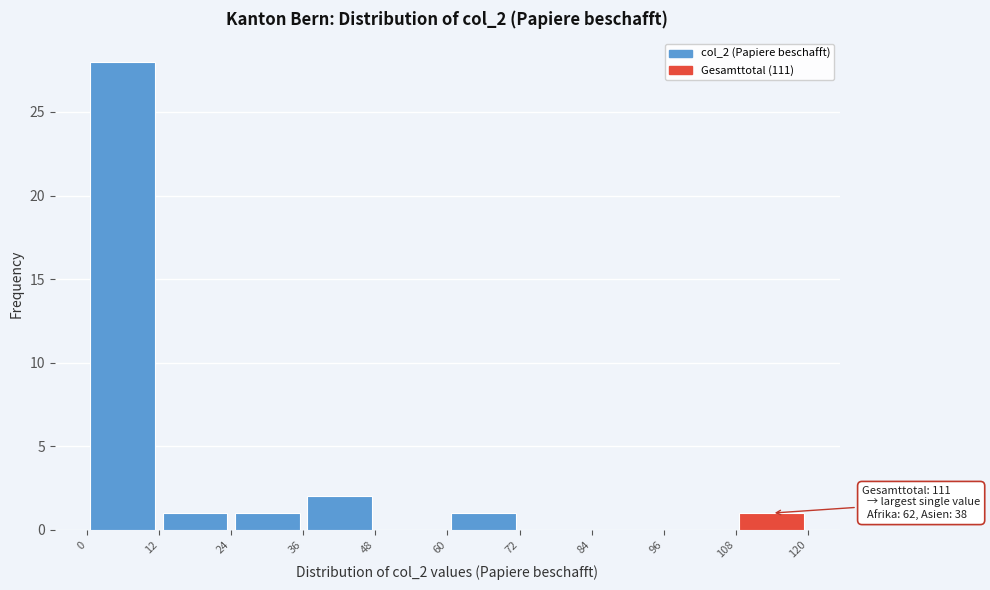

Which range on the x-axis has the tallest bar?

0 to 12